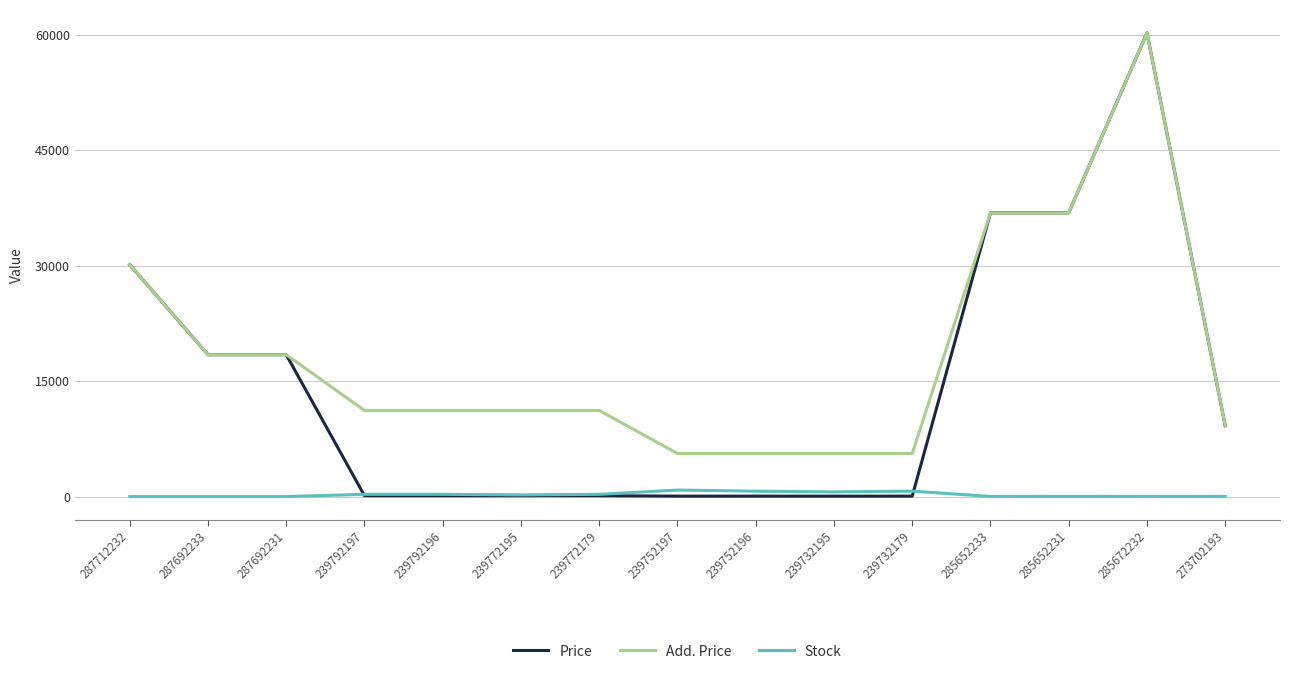

Which series has the widest spread of values?

Price